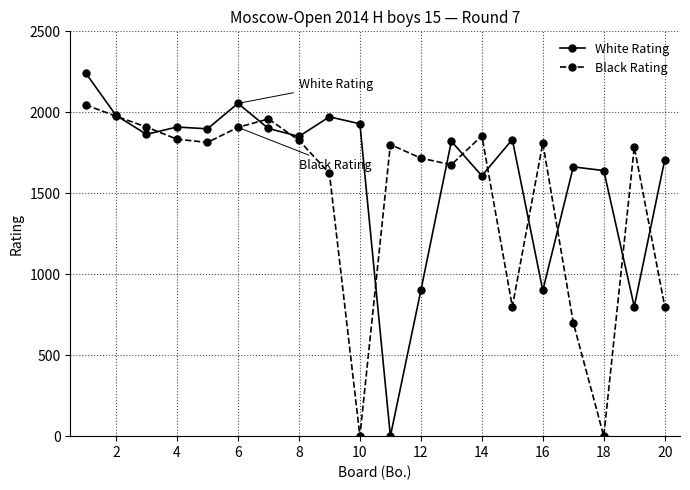

Which series has the largest range (max minus min)?

White Rating